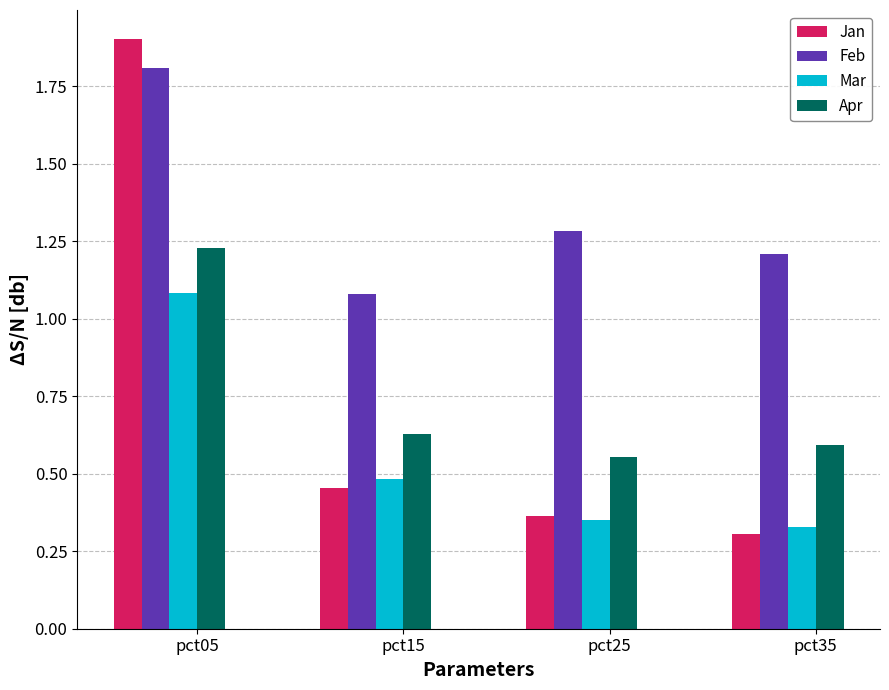

What is the spread (max minus min) of values at pct25?

0.9